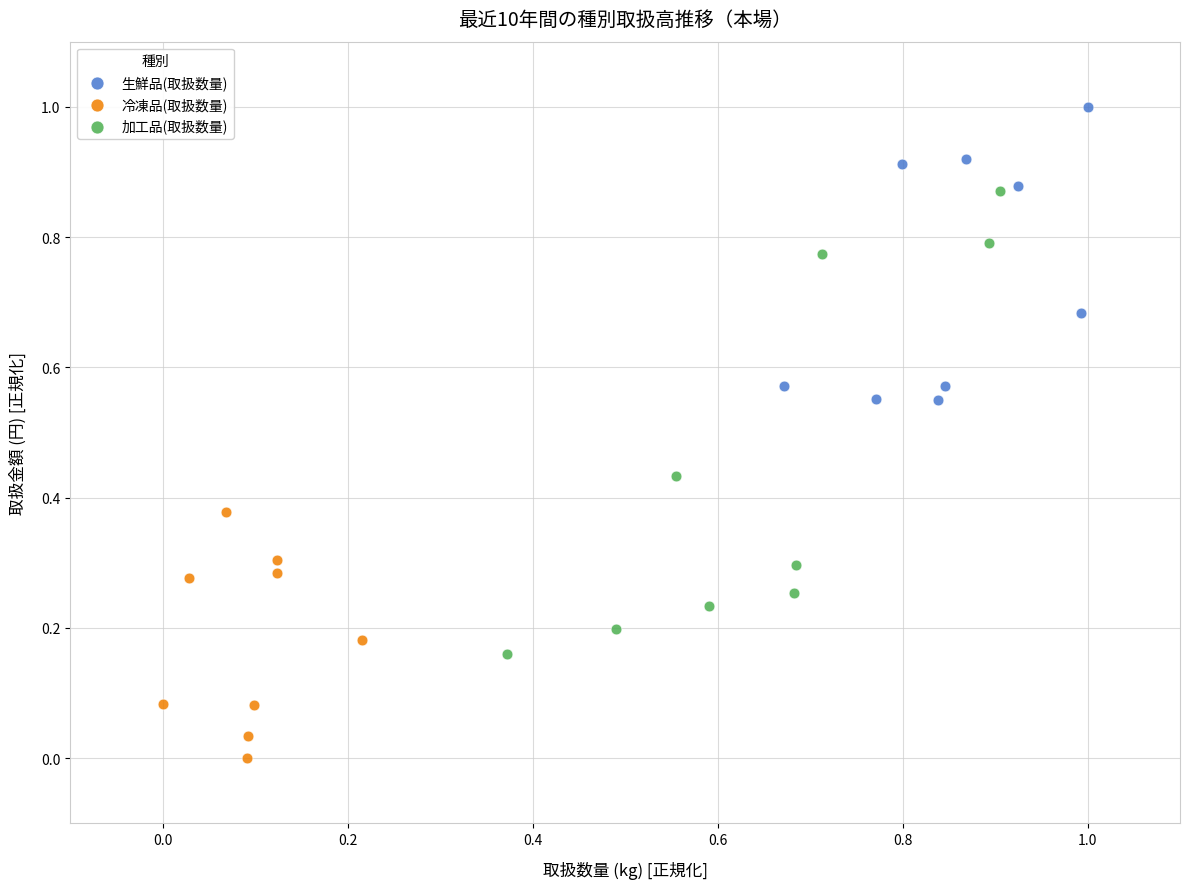

Which series reaches the minimum Y coordinate?

冷凍品(取扱数量)